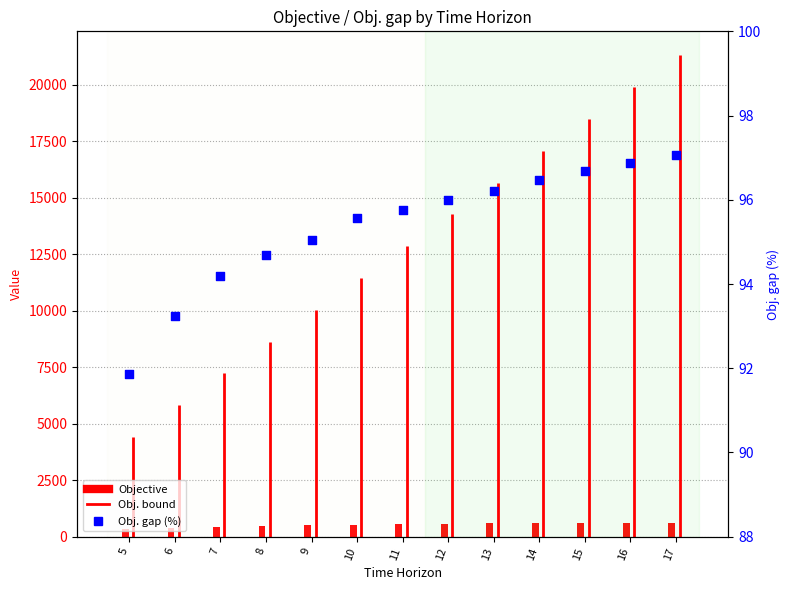

What is the change in value from 13 to 17?

+0.9